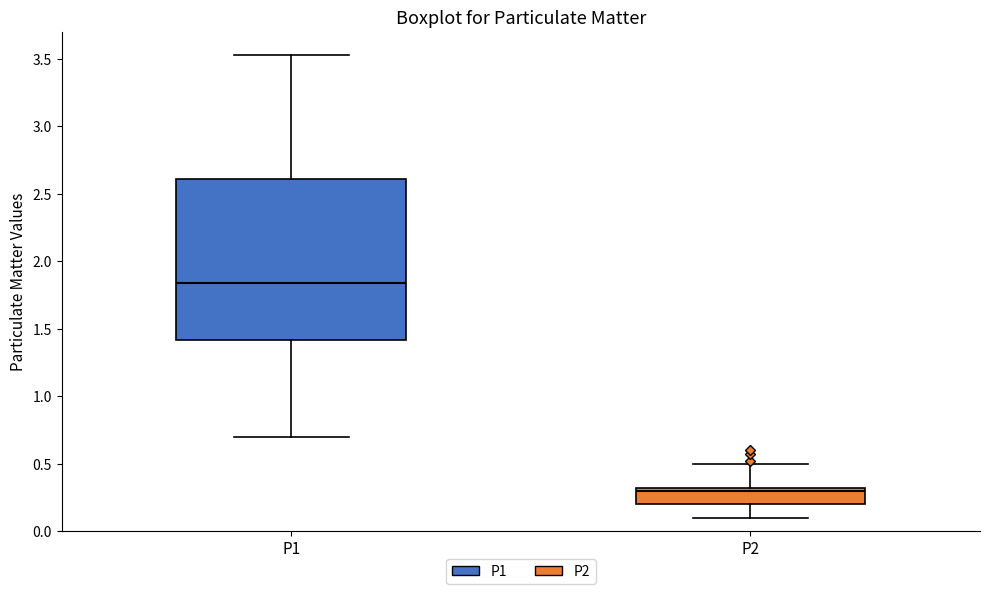

Where does the upper whisker of the box for P2 end on the y-axis? The values are not printed on the chart, so give them approximately, as read against the axis.

0.50